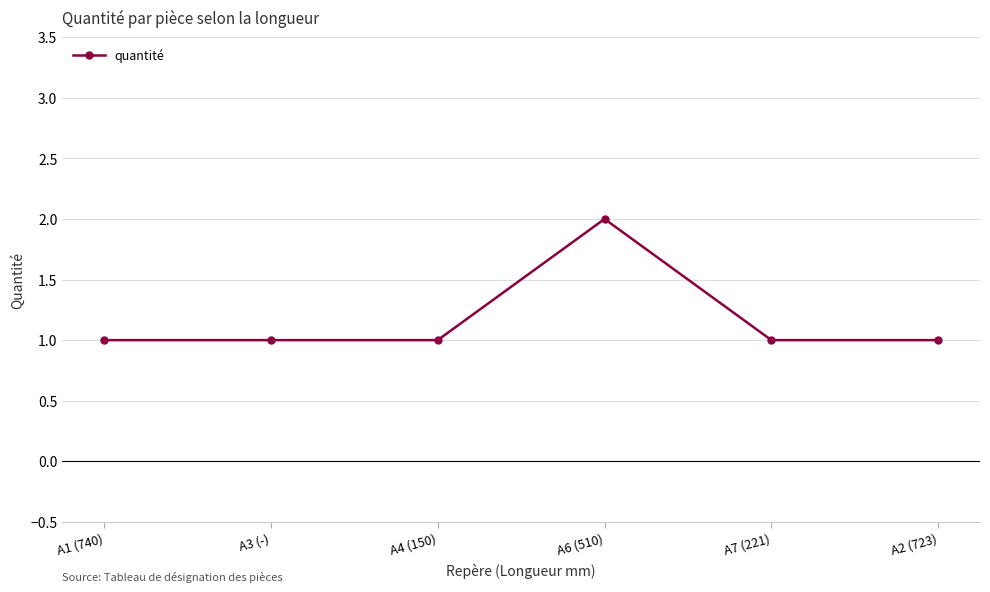

What is the average value?

1